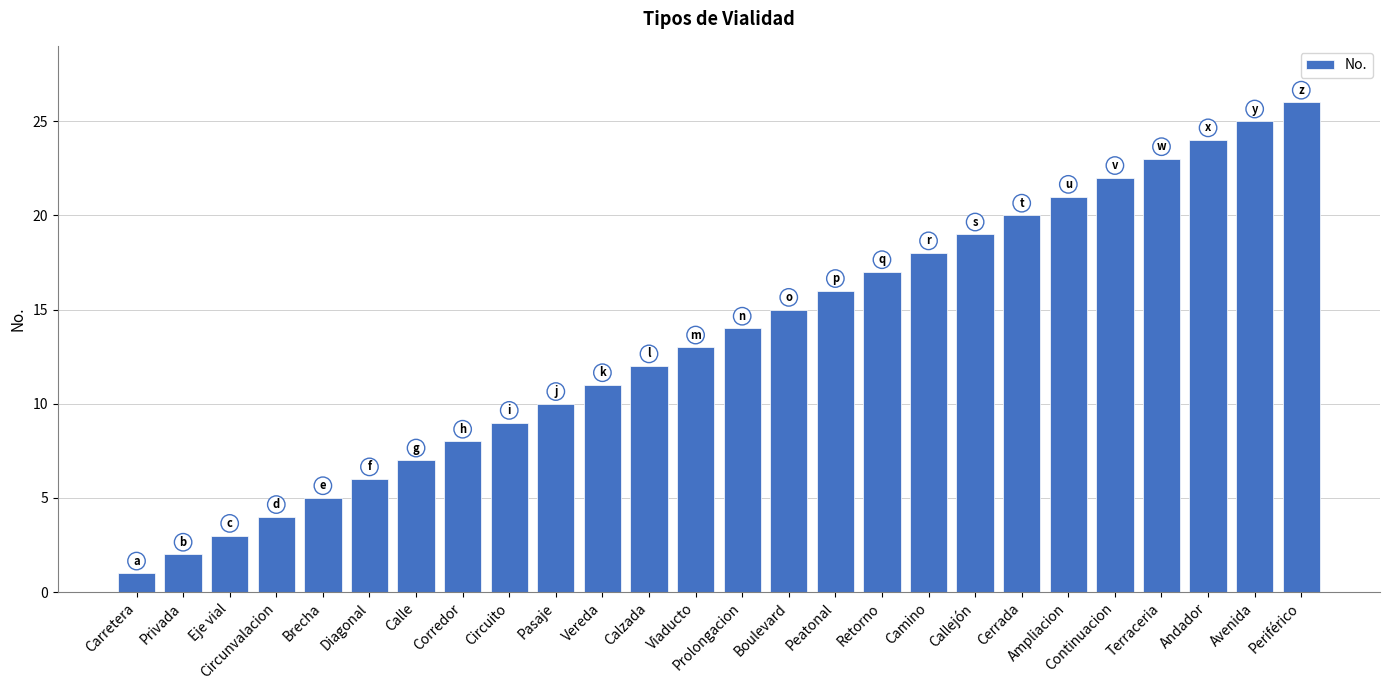

Rank the categories by value from lowest to highest.

Carretera, Privada, Eje vial, Circunvalacion, Brecha, Diagonal, Calle, Corredor, Circuito, Pasaje, Vereda, Calzada, Viaducto, Prolongacion, Boulevard, Peatonal, Retorno, Camino, Callejón, Cerrada, Ampliacion, Continuacion, Terraceria, Andador, Avenida, Periférico